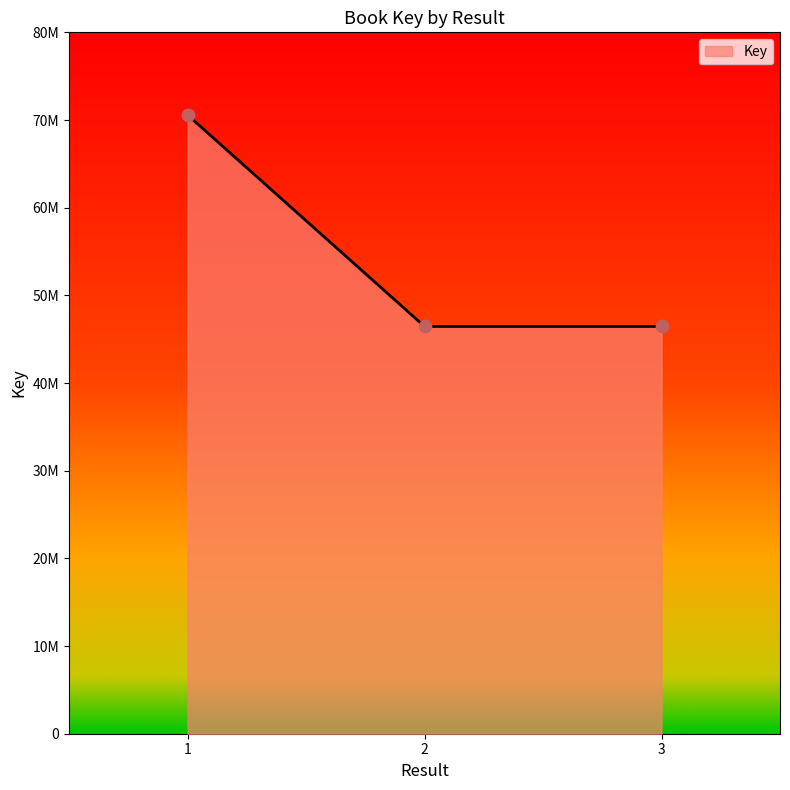

Which has a higher value, 1 or 3?

1